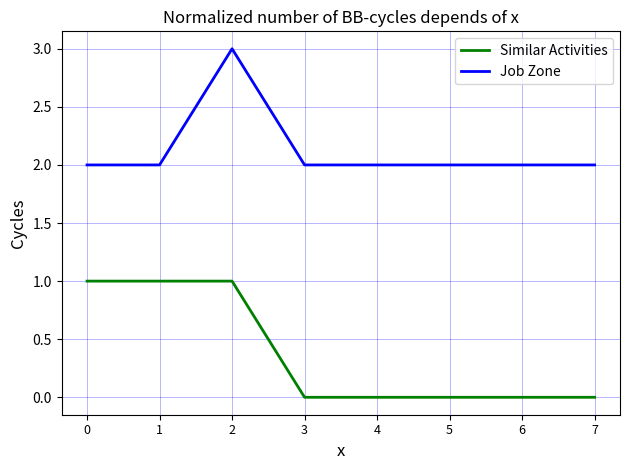

Reading right to left, list all the values displayed in this chart.

Similar Activities: 7=0	6=0	5=0	4=0	3=0	2=1	1=1	0=1
Job Zone: 7=2	6=2	5=2	4=2	3=2	2=3	1=2	0=2